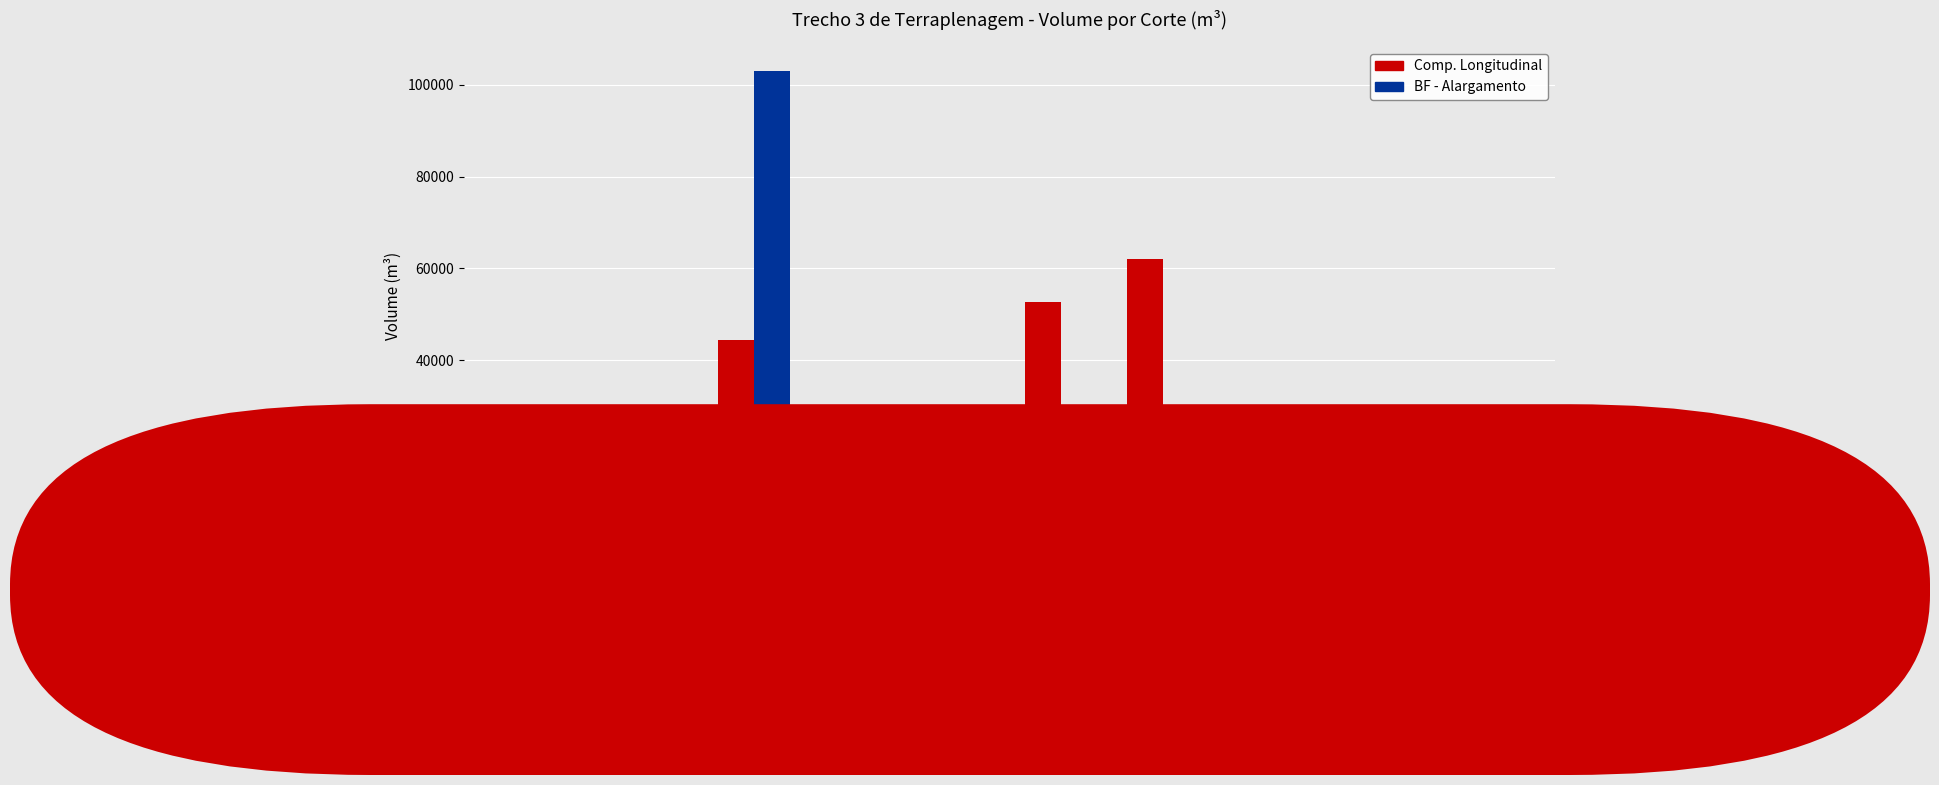

What is the total value across all series at C-2?

6001